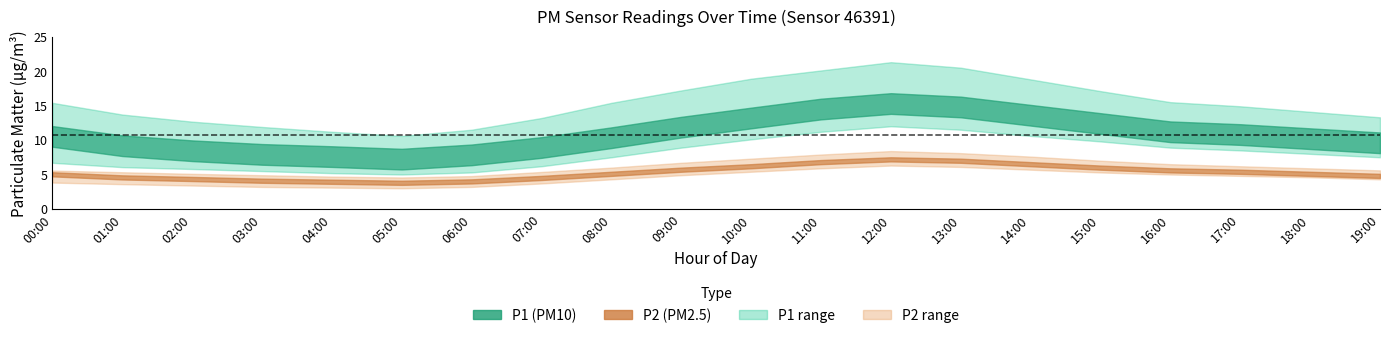

True or false: P2 has a value of 3.0 at 17:00.

False